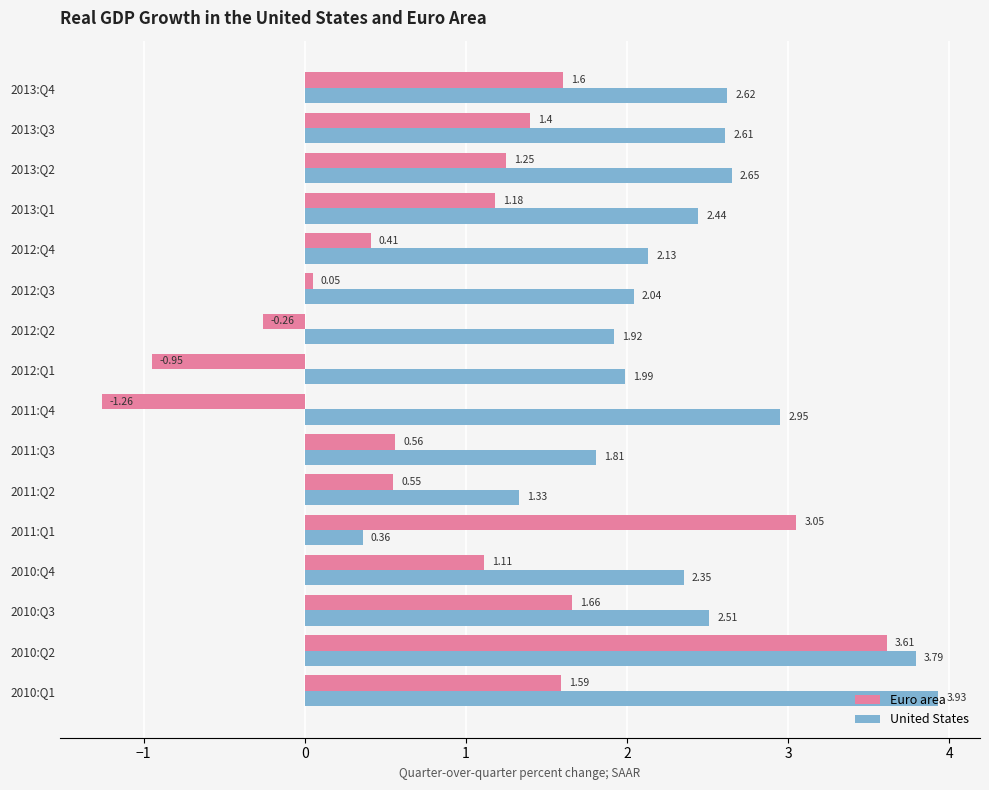

At how many categories does at least one series exceed 3?

3